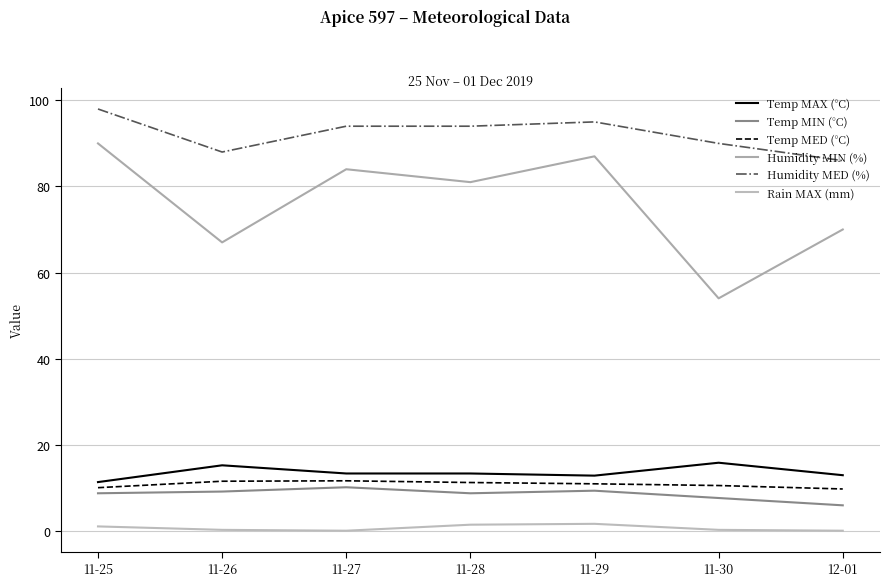

True or false: Rain MAX (mm) has a value of 1.0 at 12-01.

False